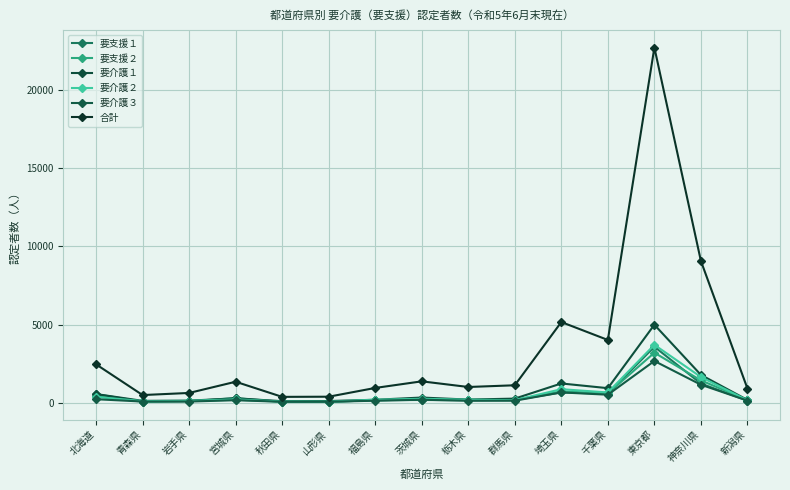

Which series changed the most between 栃木県 and 千葉県?

合計